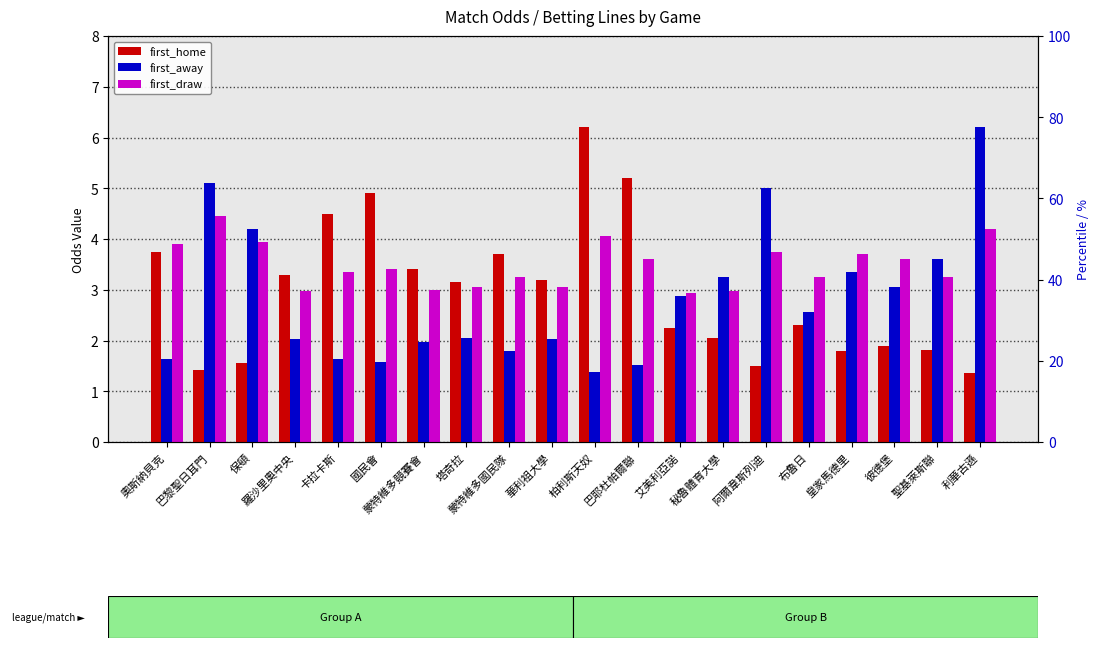

At which category is the sum across all series the highest?

利華古遜